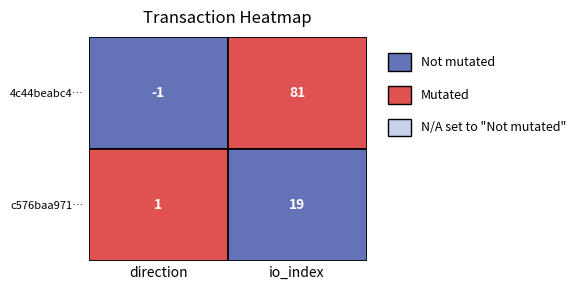

Reading right to left, list all the values displayed in this chart.

4c44beabc4a95ea67f7f8fcbfe1c687904f39e6: 81	-1
c576baa9717b2a96b75a4736f1f287e8e49f12c: 19	1